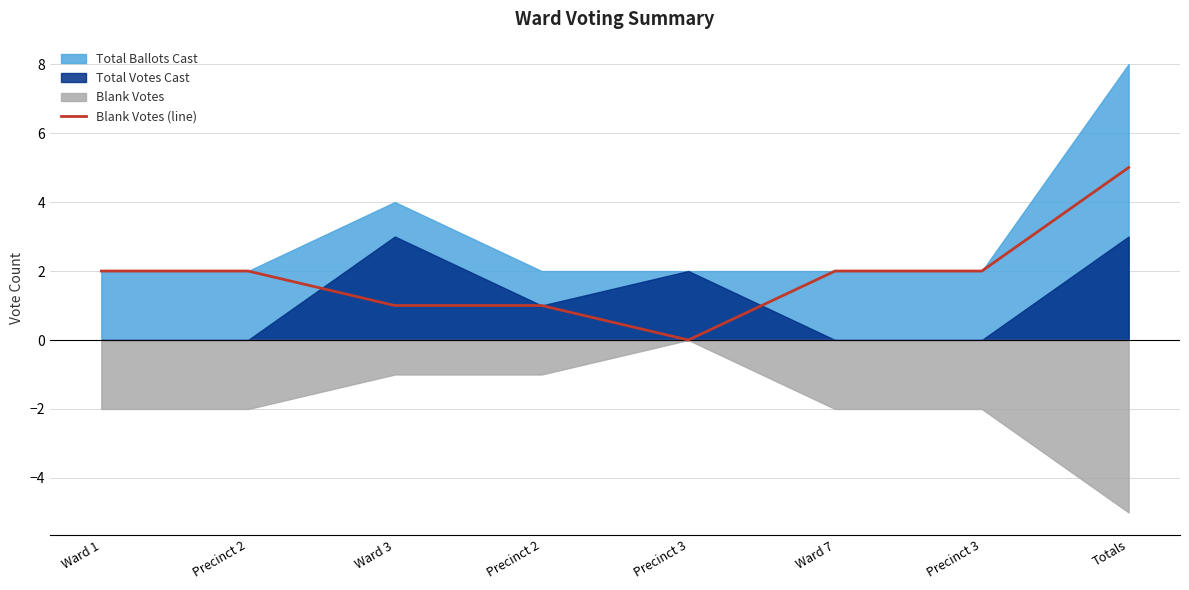

Reading left to right, what are all the values shown in this chart?

2	2	1	1	0	2	2	5